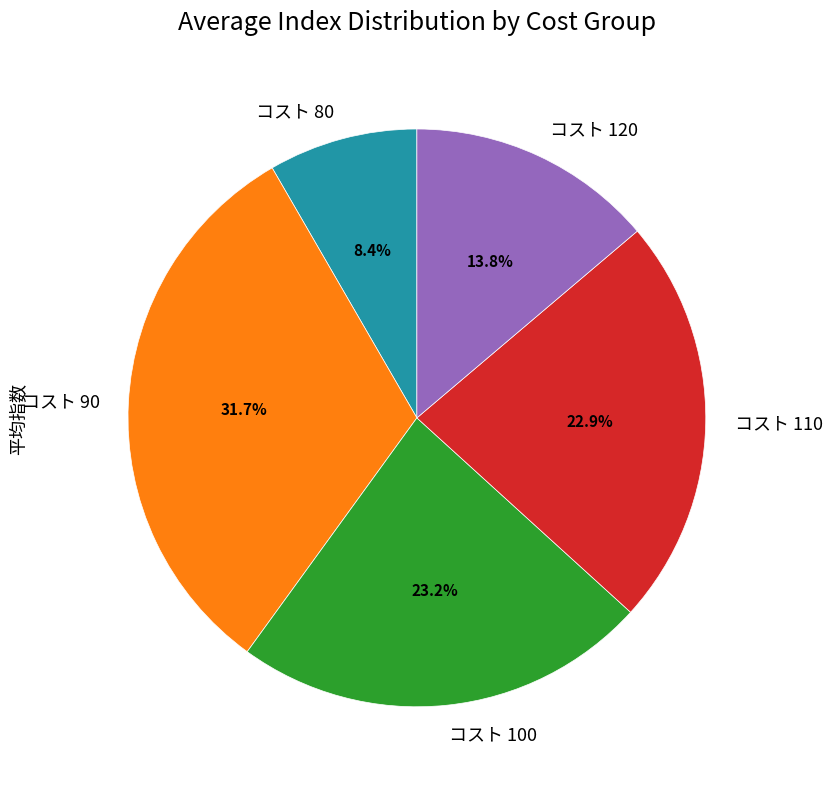

Which slice is the largest?

コスト 90